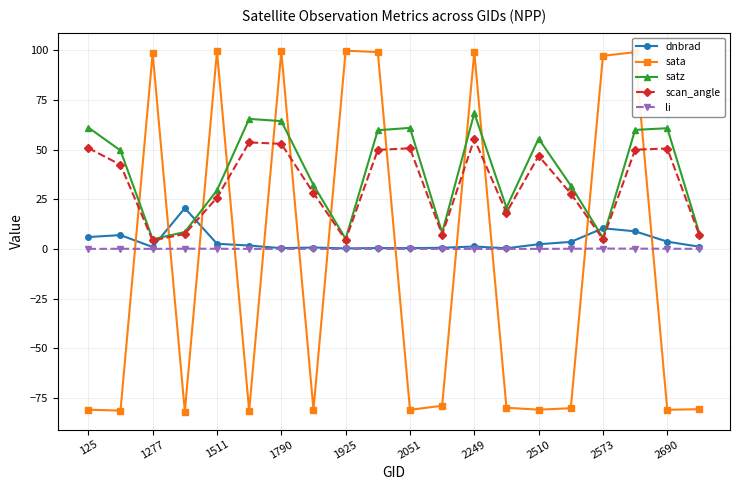

True or false: scan_angle and li cross at least once.

False